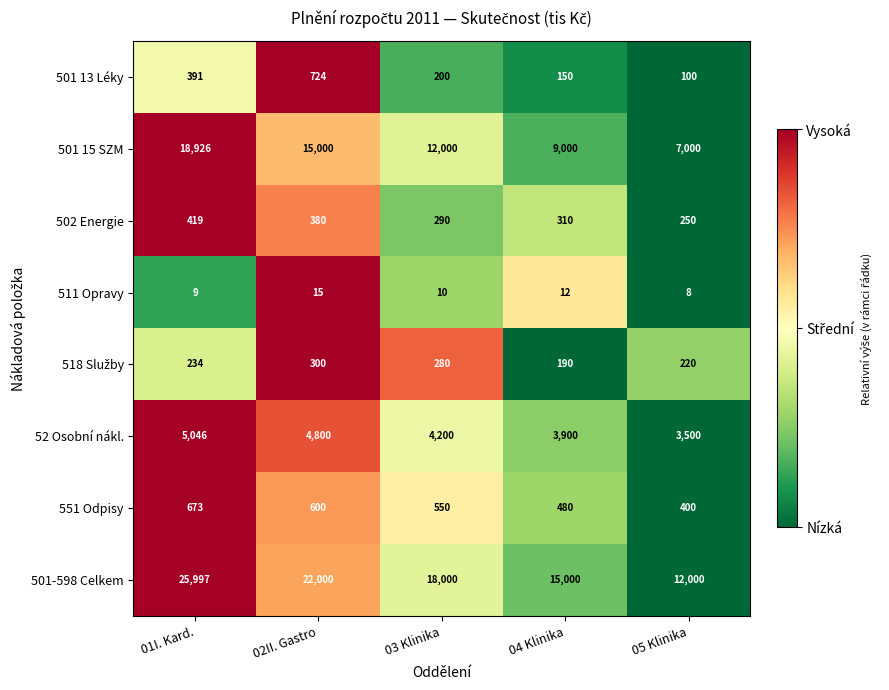

What is the greatest value displayed?

25997